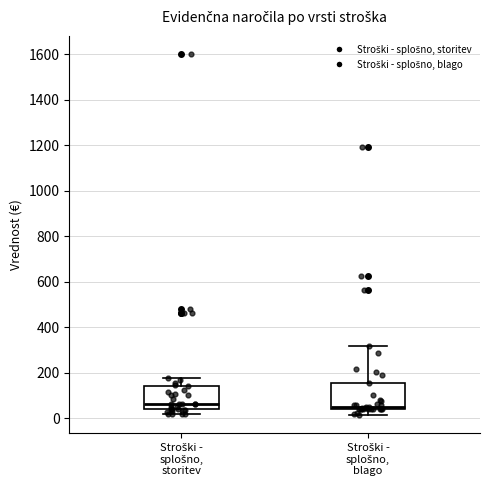

Reading left to right, transcribe this box plot: for each box, give where its median line is, the range the box spans, and where its two whiskers end, as read against the y-axis. The values are not printed on the chart, so give them approximately, as read against the axis.

Stroški - splošno, storitev: median 60, box 40 to 140, whiskers 20 to 180
Stroški - splošno, blago: median 60, box 40 to 160, whiskers 20 to 320